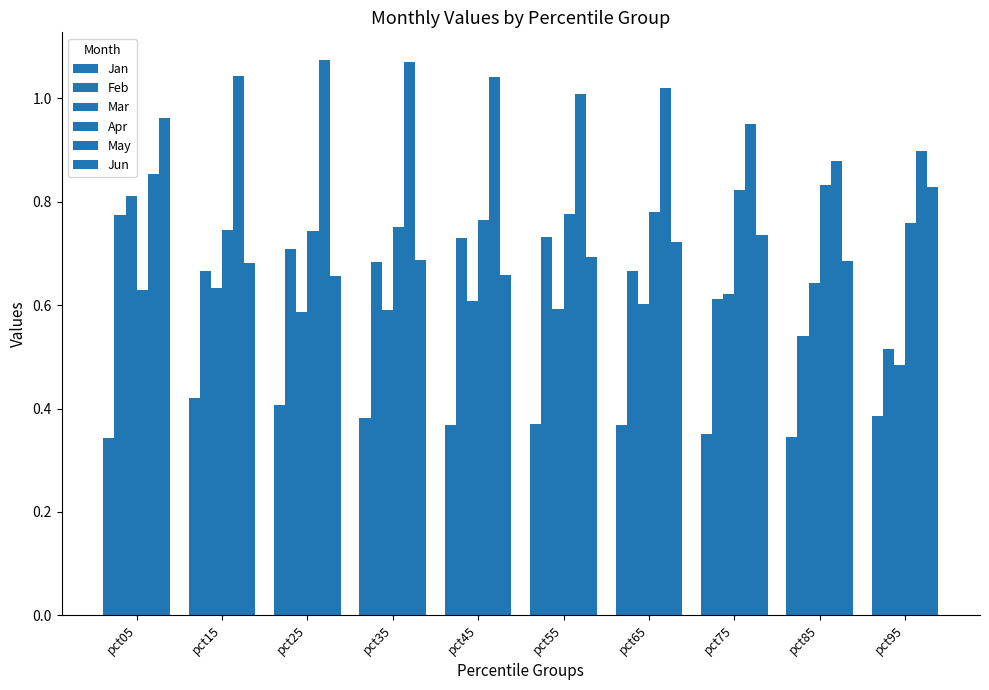

How many groups of bars are there?

10